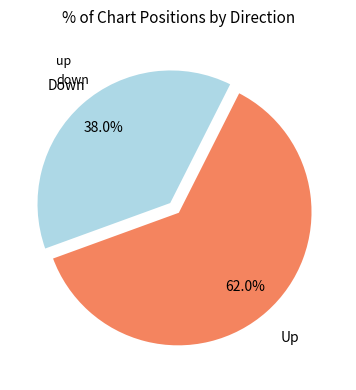

How many segments does this pie chart have?

2